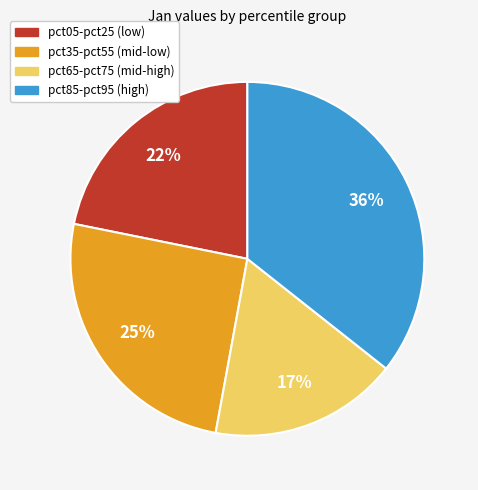

To the nearest percent, what is the combined percentage of pct85-pct95 (high) and pct35-pct55 (mid-low)?

61%